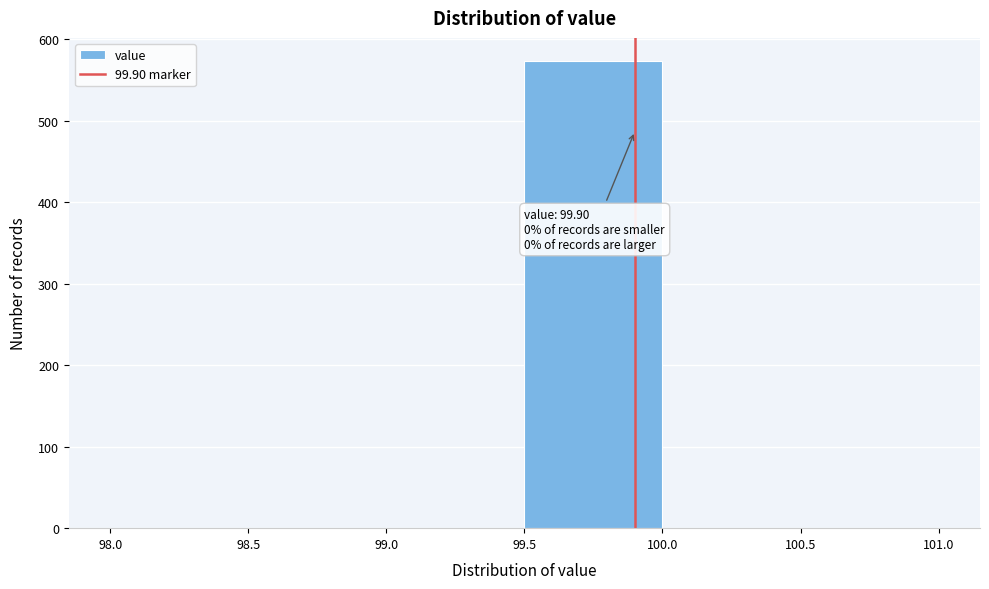

Over which range of the x-axis is the bar tallest?

99.5 to 100.0